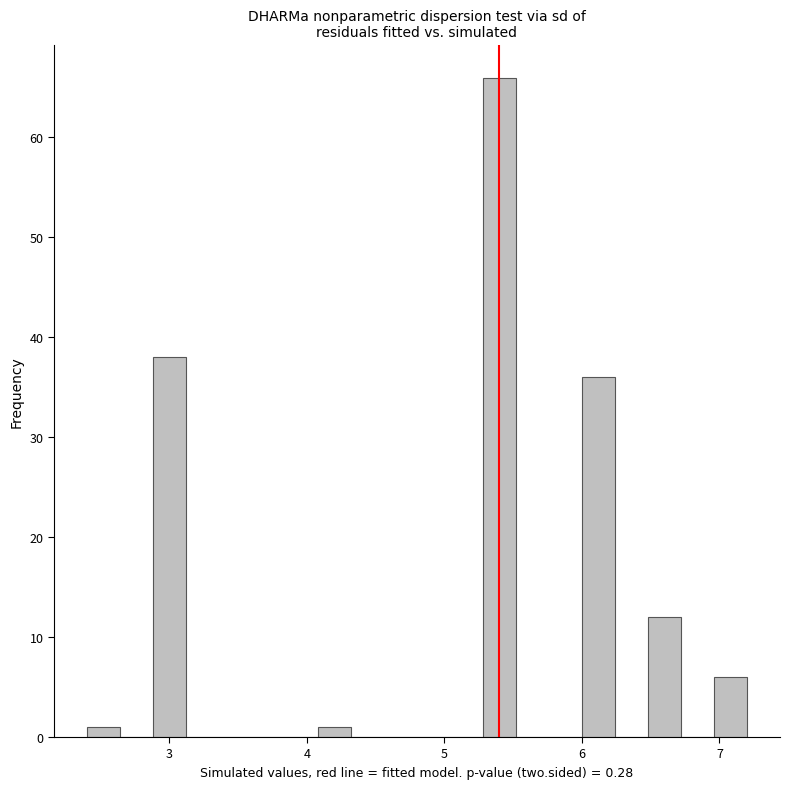

Read against the x-axis, roughly where is the centre of the tallest bar?

5.4